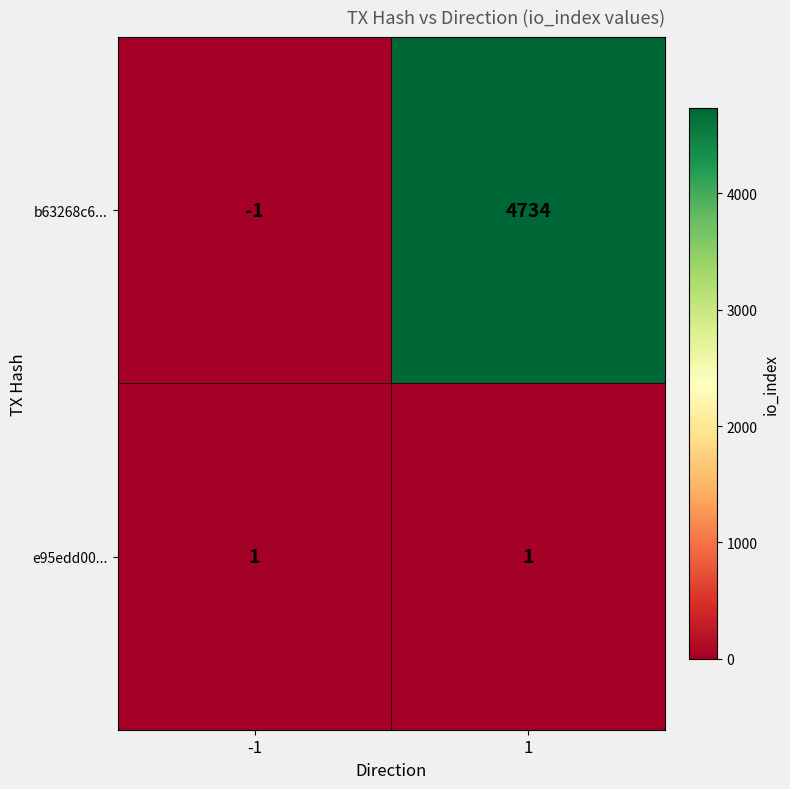

The value of b63268c6... at 1 is 7481. True or false?

False